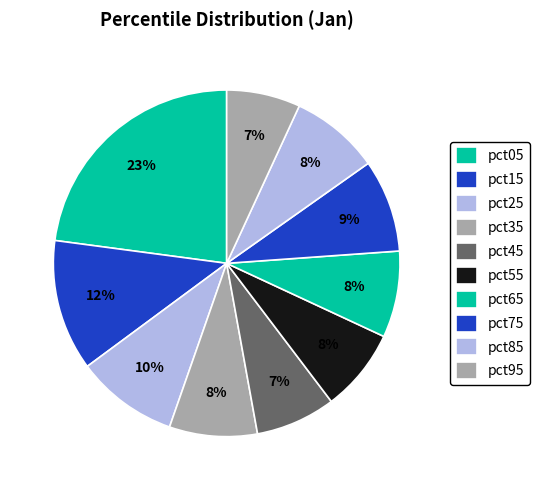

Between pct65 and pct35, which is larger?

pct35